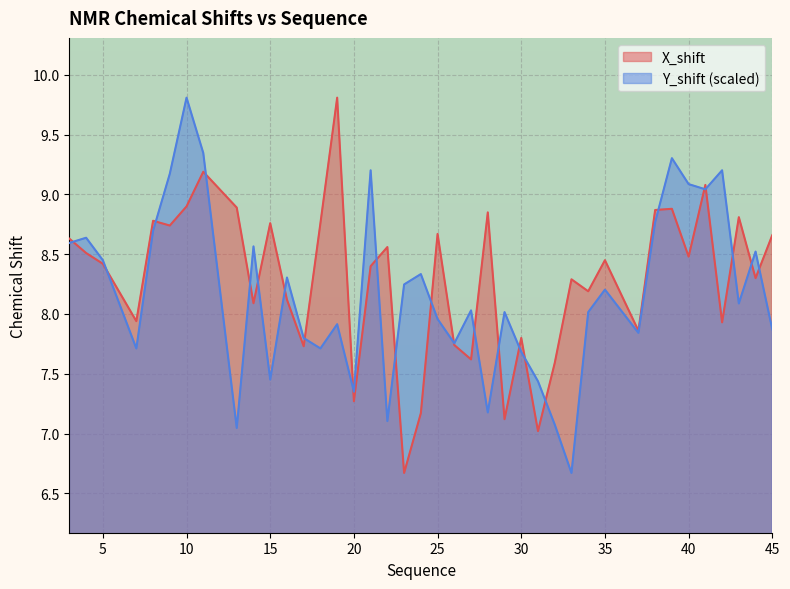

What is the minimum value for X_shift?

6.7